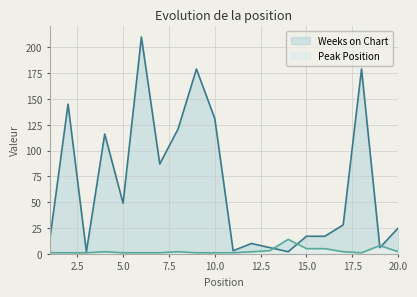

What is the value of the Weeks on Chart point at the 6th from the left?

210